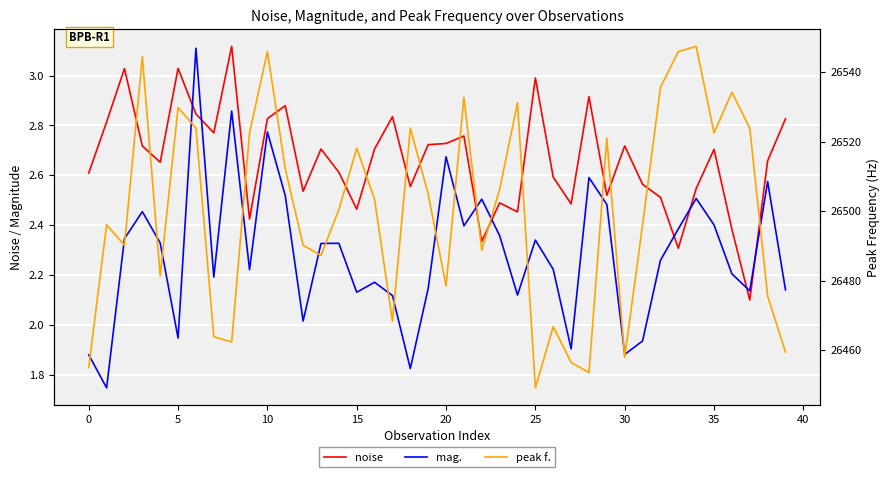

What is the sum of the peak f. values at 30 and 34?

53011.3